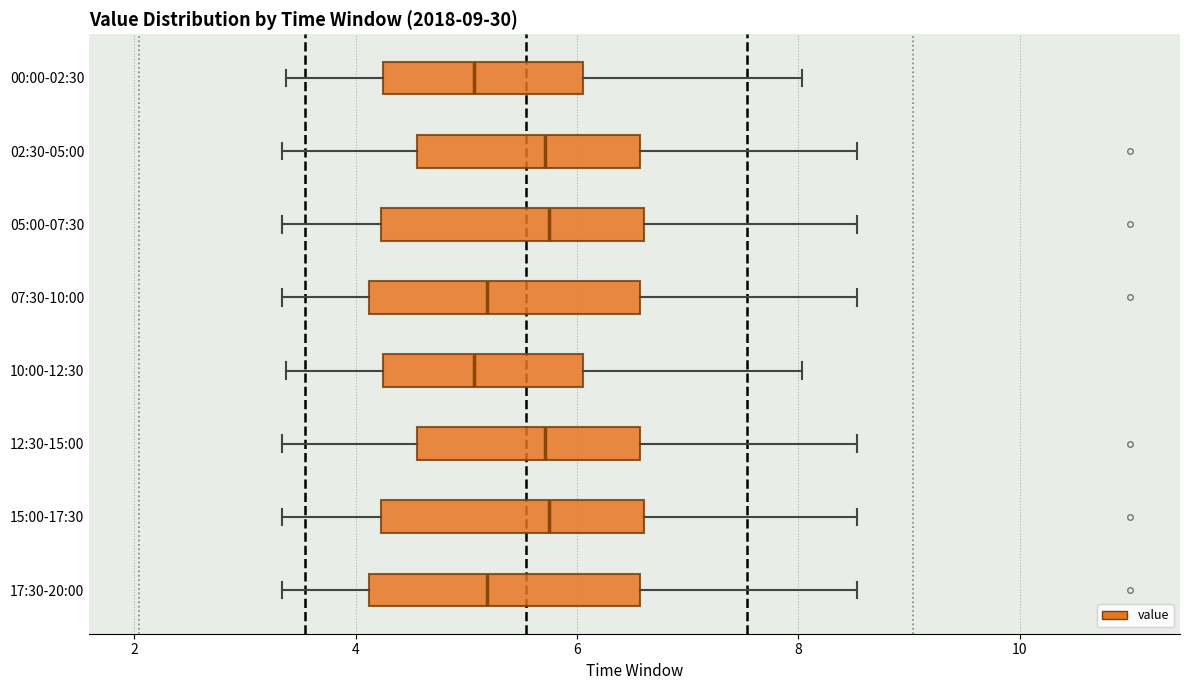

Reading bottom to top, read every box against the x-axis: the position of its median line, the range the box covers, and the ends of its whiskers. The values are not printed on the chart, so give them approximately, as read against the axis.

17:30-20:00: median 5.2, box 4.2 to 6.6, whiskers 3.4 to 8.6
15:00-17:30: median 5.8, box 4.2 to 6.6, whiskers 3.4 to 8.6
12:30-15:00: median 5.8, box 4.6 to 6.6, whiskers 3.4 to 8.6
10:00-12:30: median 5.0, box 4.2 to 6.0, whiskers 3.4 to 8.0
07:30-10:00: median 5.2, box 4.2 to 6.6, whiskers 3.4 to 8.6
05:00-07:30: median 5.8, box 4.2 to 6.6, whiskers 3.4 to 8.6
02:30-05:00: median 5.8, box 4.6 to 6.6, whiskers 3.4 to 8.6
00:00-02:30: median 5.0, box 4.2 to 6.0, whiskers 3.4 to 8.0